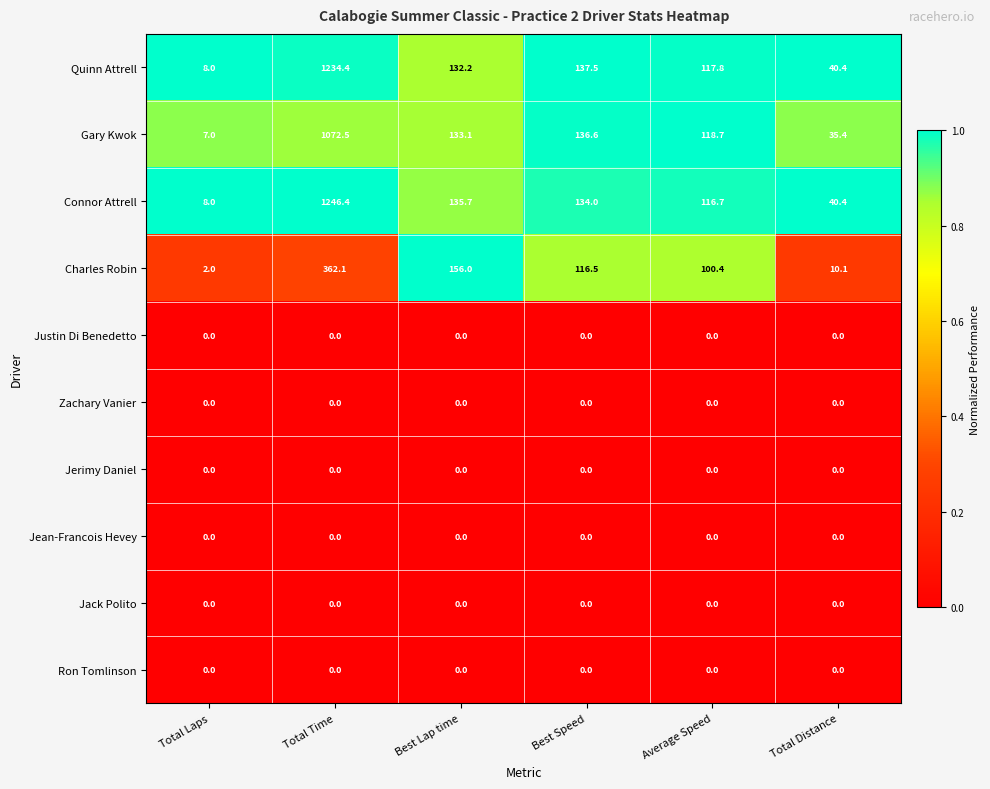

Where does the Charles Robin series first go above 116?

Total Time